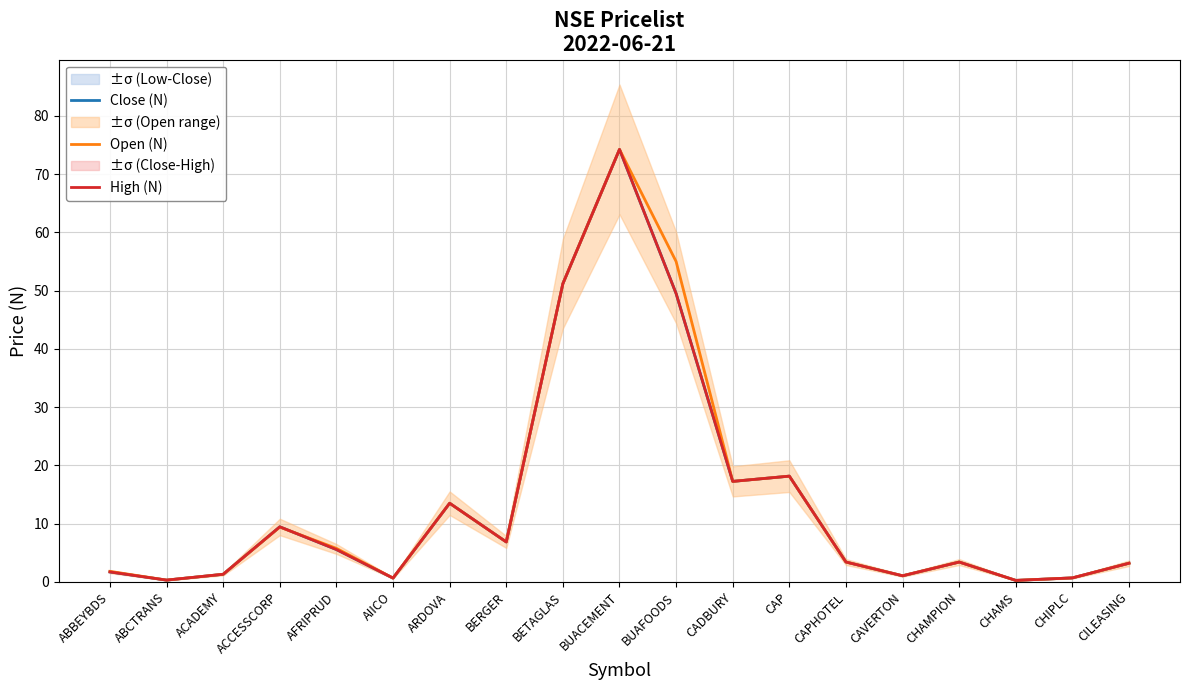

Which has a higher value, BUAFOODS or ABBEYBDS?

BUAFOODS